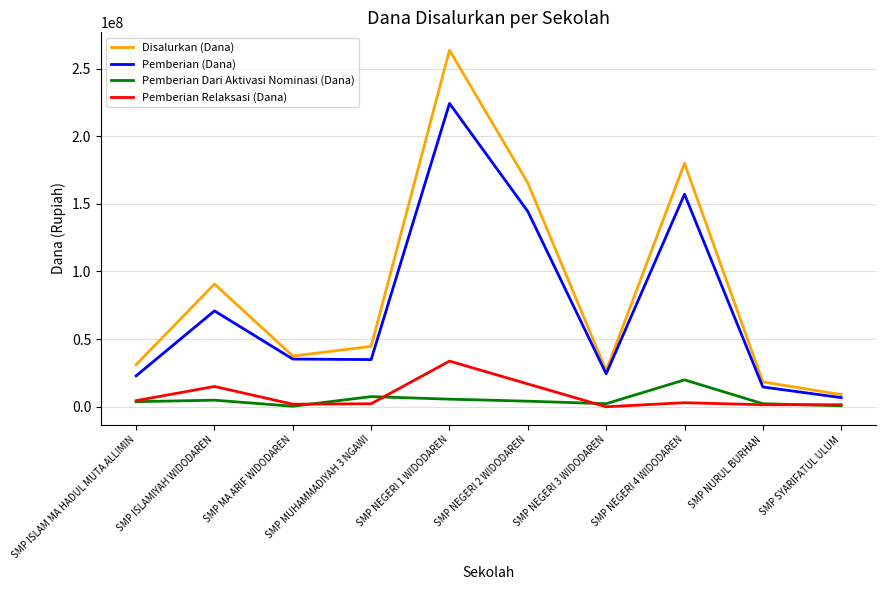

At which category does the chart reach its peak across all series?

SMP NEGERI 1 WIDODAREN